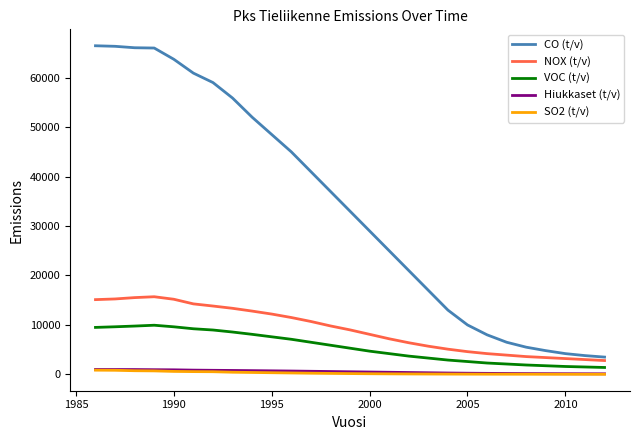

True or false: VOC (t/v) and CO (t/v) cross at least once.

False